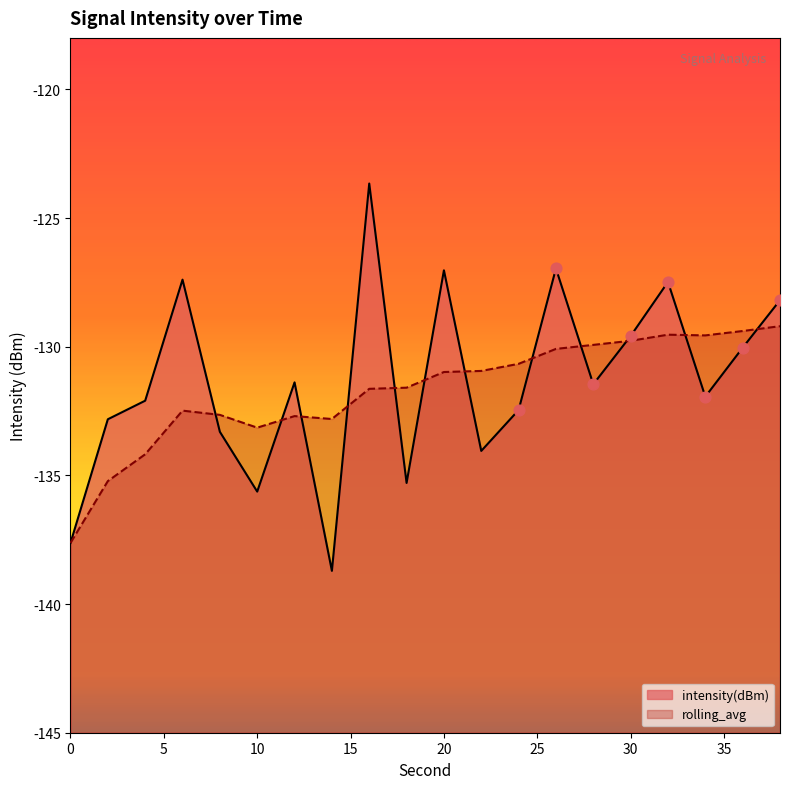

Which series reaches the minimum Y coordinate?

intensity(dBm)